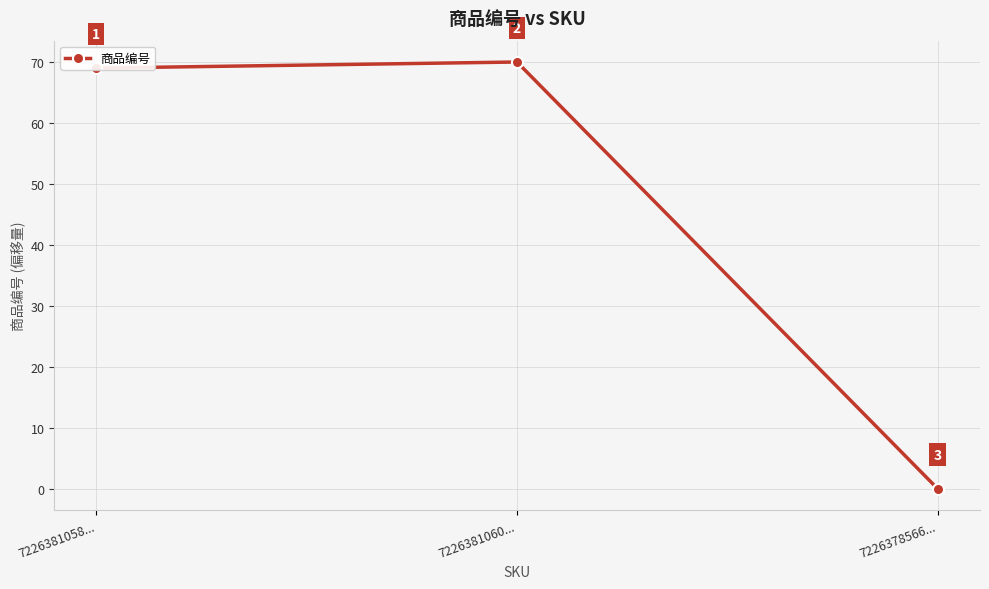

Does the chart display data point markers on the line(s)?

Yes